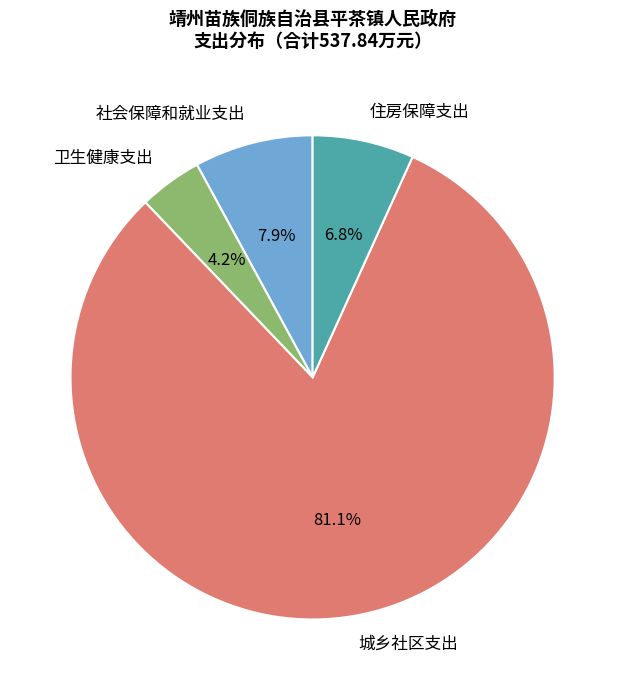

Which slice is the largest?

城乡社区支出